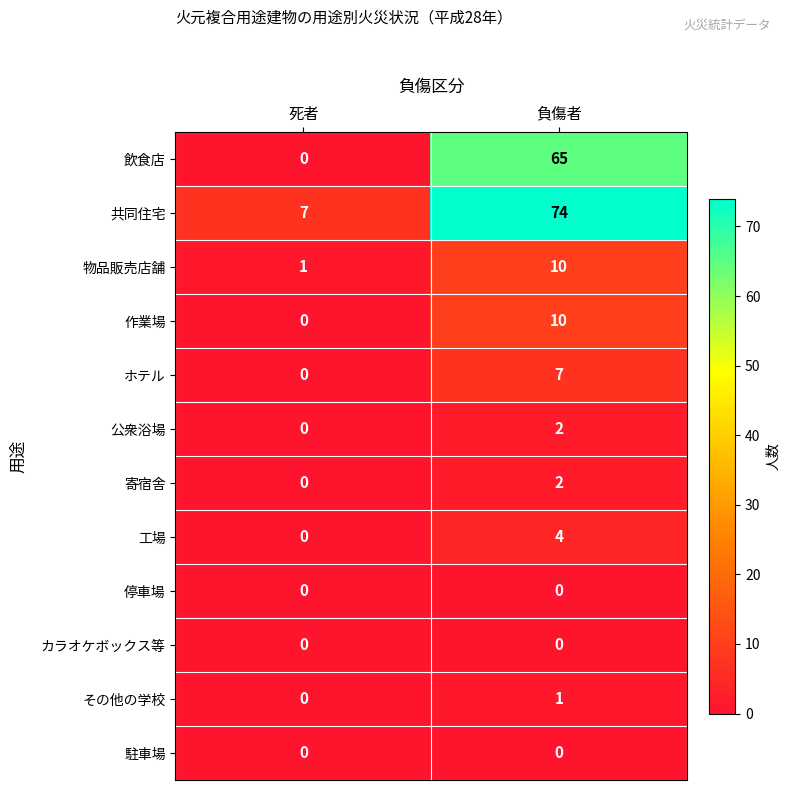

Reading left to right, what are all the values shown in this chart?

飲食店: 0	65
共同住宅: 7	74
物品販売店舗: 1	10
作業場: 0	10
ホテル: 0	7
公衆浴場: 0	2
寄宿舎: 0	2
工場: 0	4
停車場: 0	0
カラオケボックス等: 0	0
その他の学校: 0	1
駐車場: 0	0